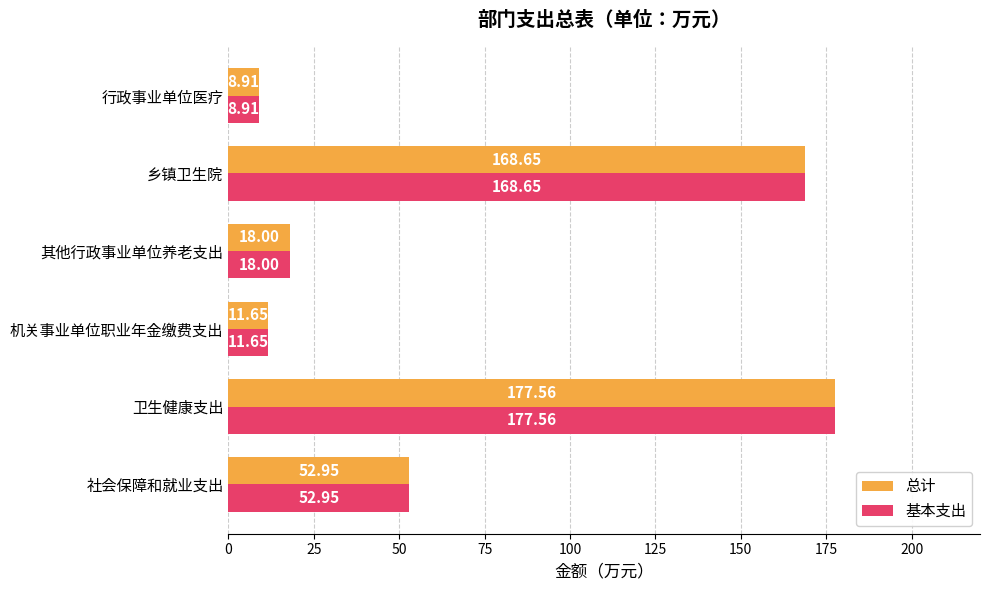

At which category is the sum across all series the highest?

卫生健康支出